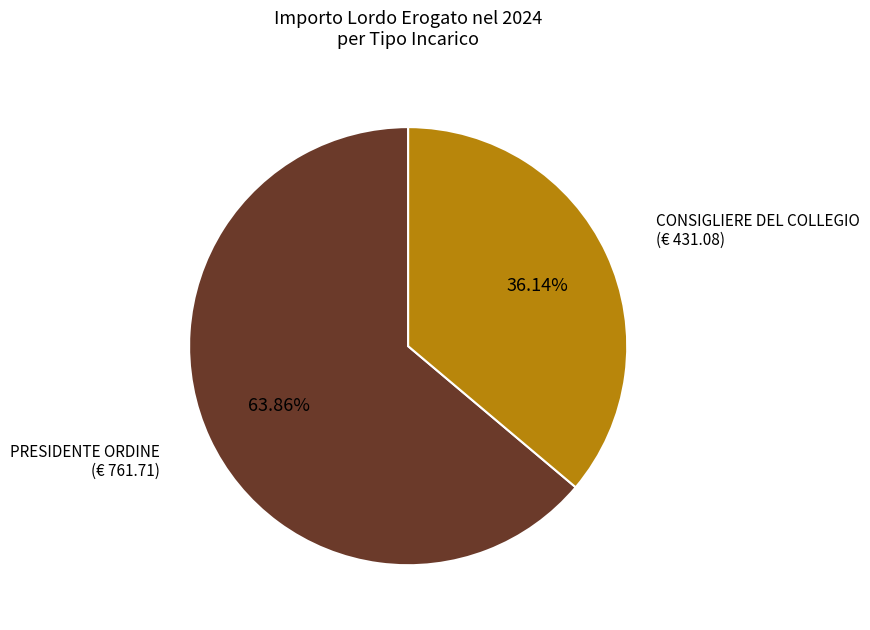

Which slice is the smallest?

CONSIGLIERE DEL COLLEGIO